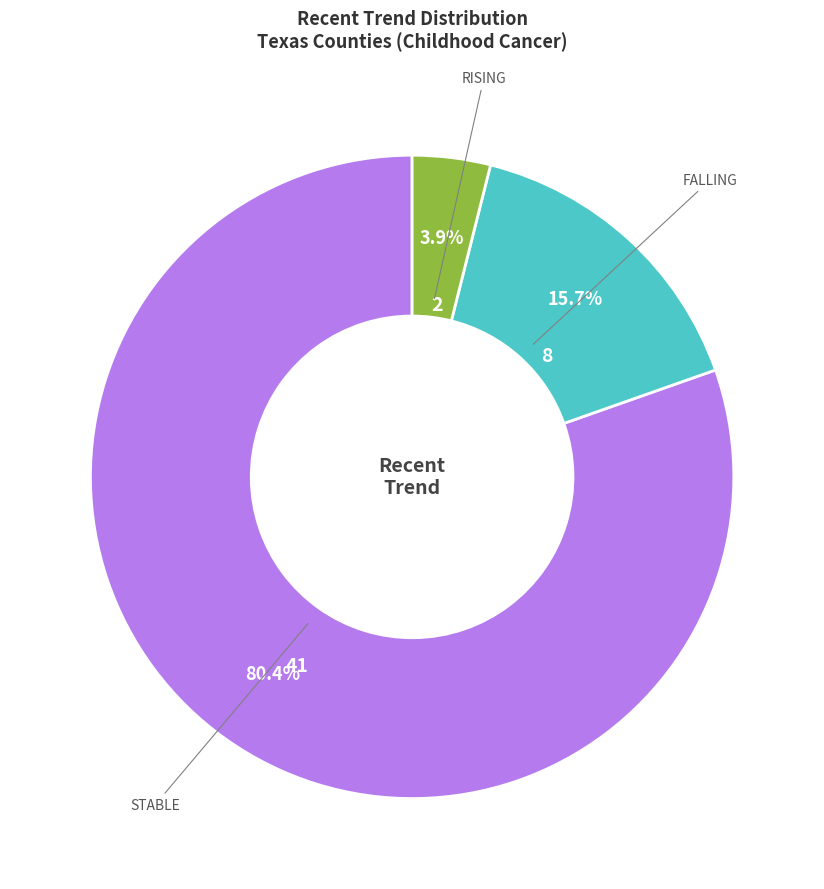

Is there a majority slice in this chart?

Yes